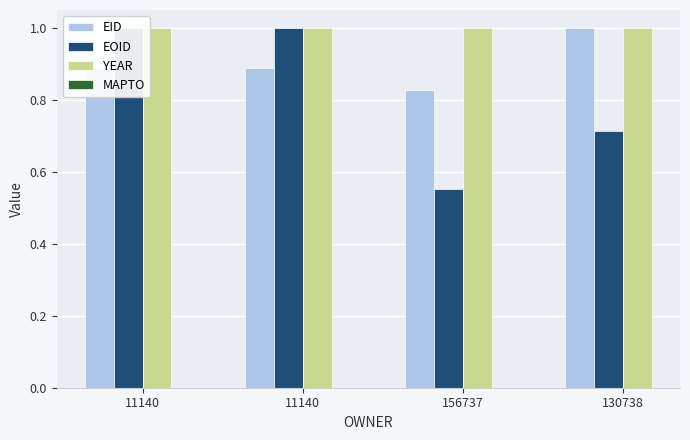

At 156737, list the series in order from largest to smallest.

YEAR, EID, EOID